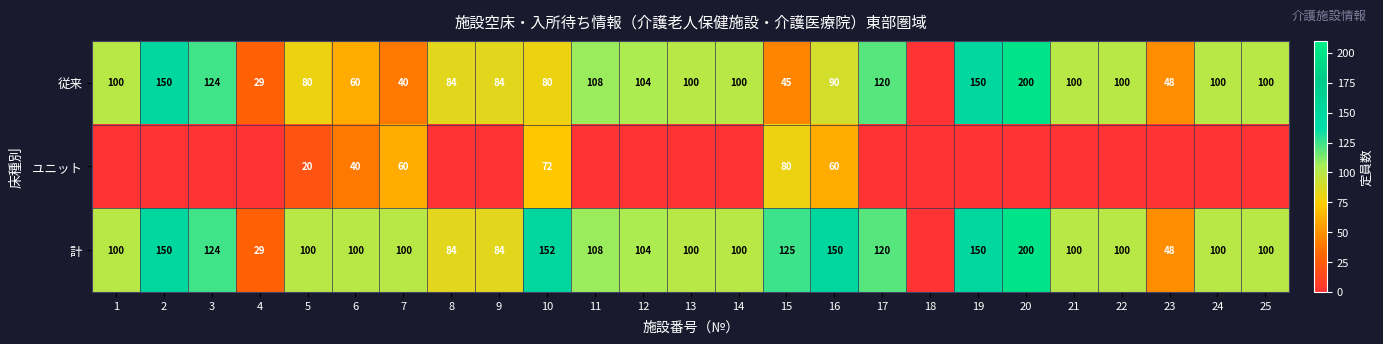

Is it true that ユニット equals 72 at 10?

True